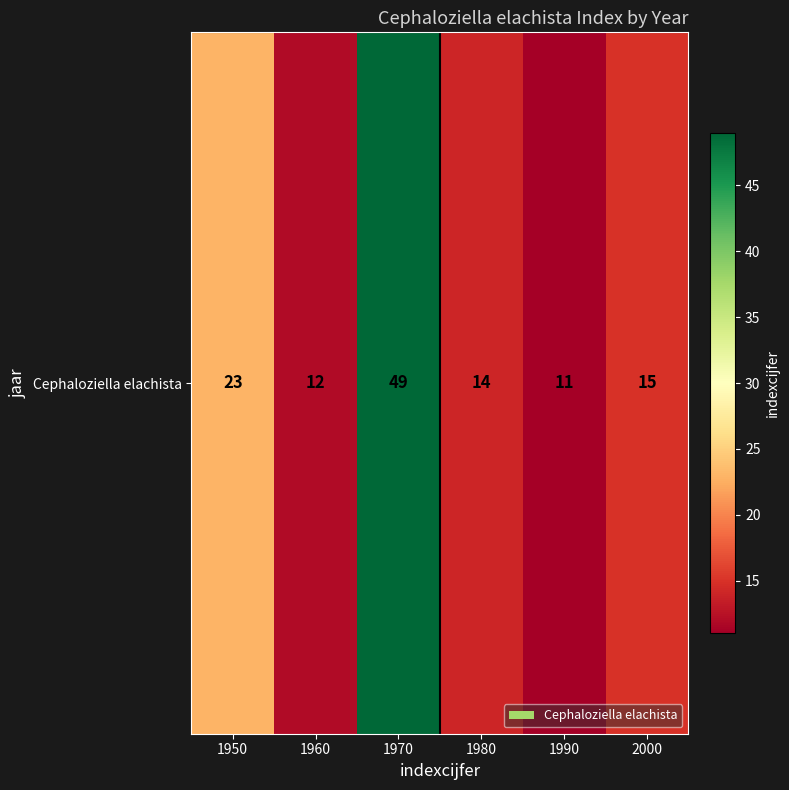

Reading right to left, extract all data points from this chart.

2000=15	1990=11	1980=14	1970=49	1960=12	1950=23